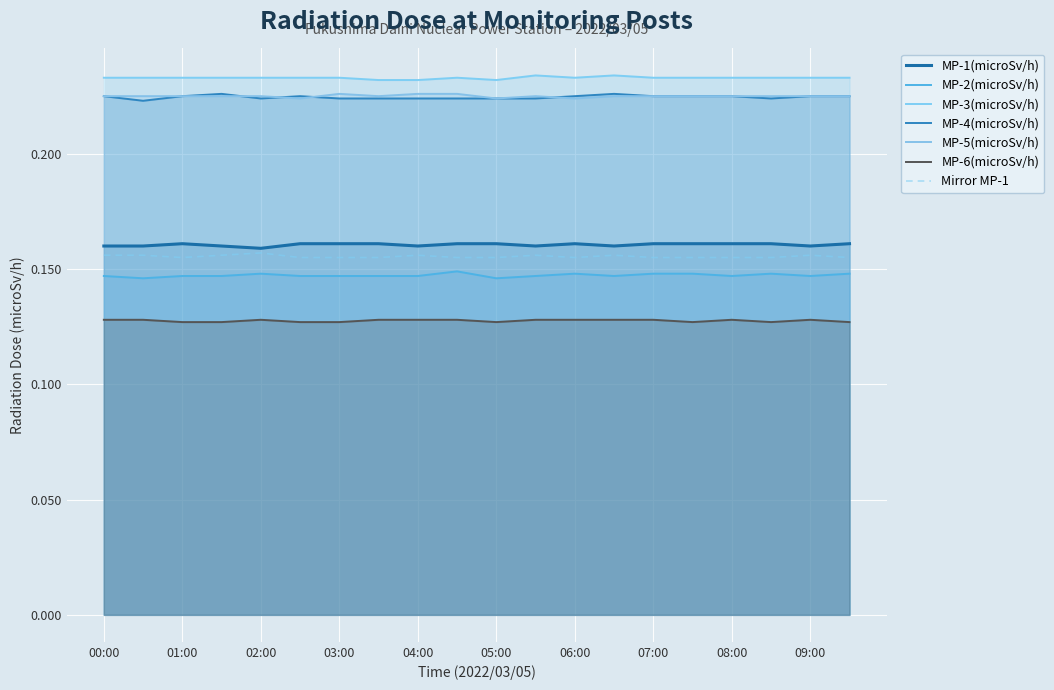

Is the value of MP-6(microSv/h) at 01:30 greater than the value of MP-1(microSv/h) at 02:00?

No